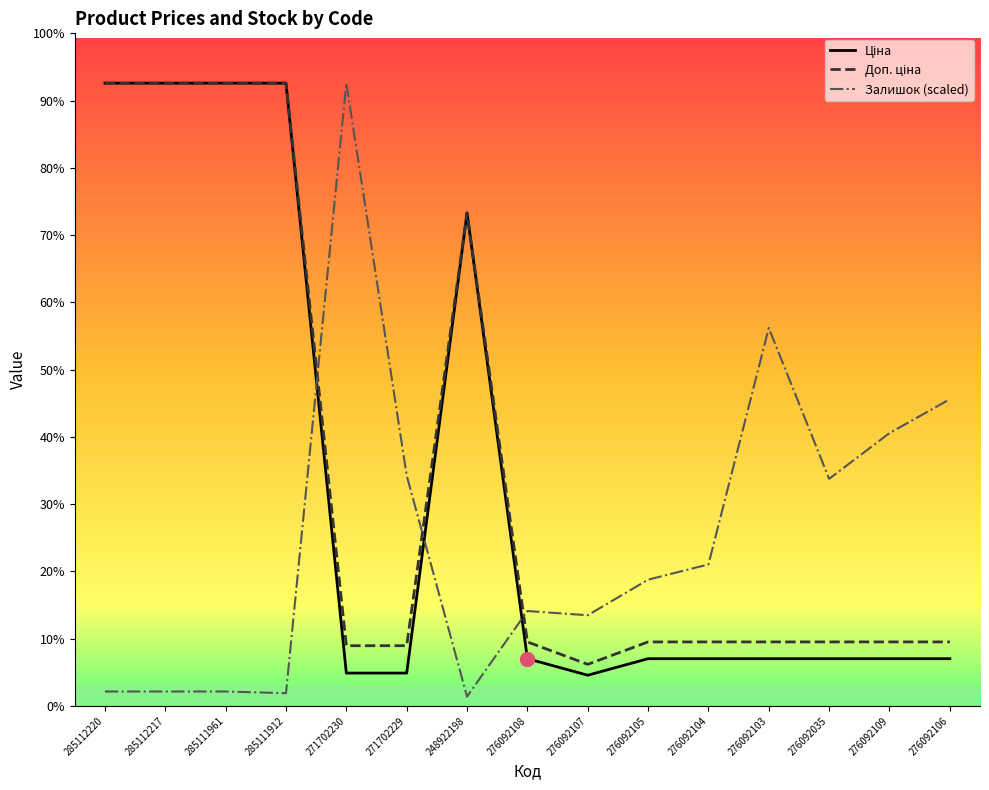

What is the total value across all series at 276092106?

7508.5